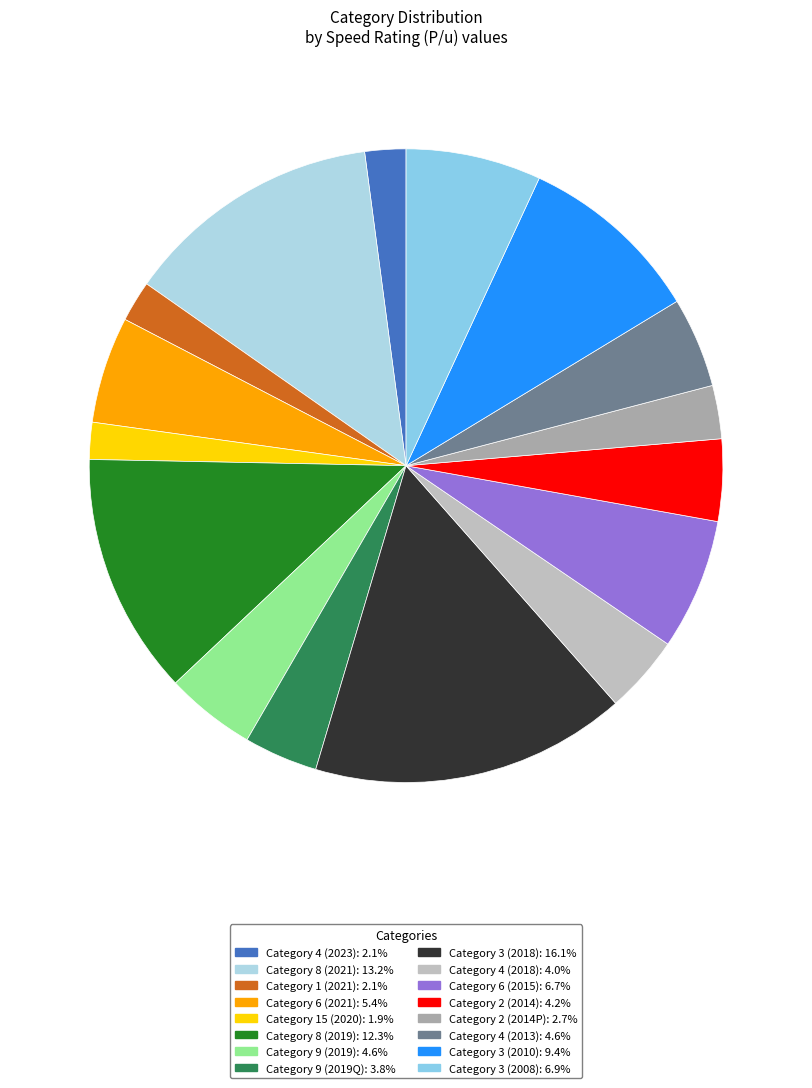

Count the number of slices in the pie.

16